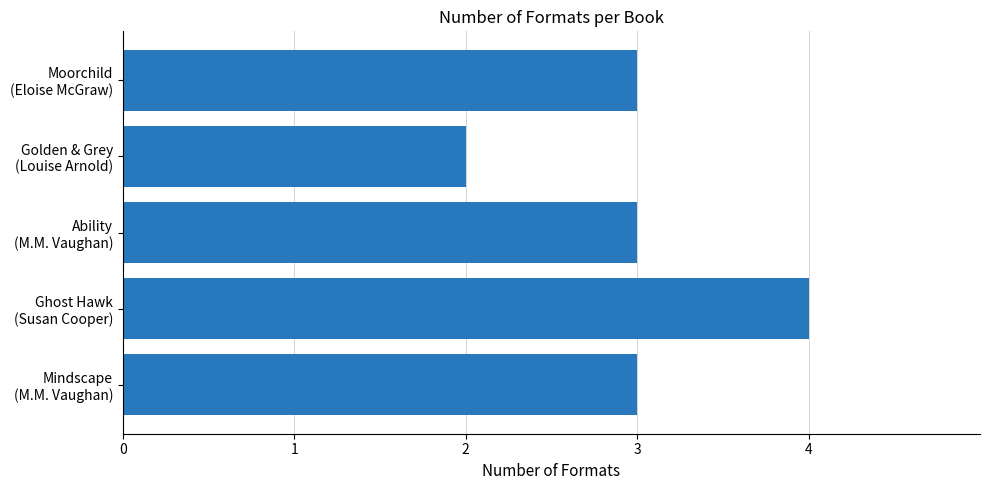

How many distinct data groups are displayed?

1